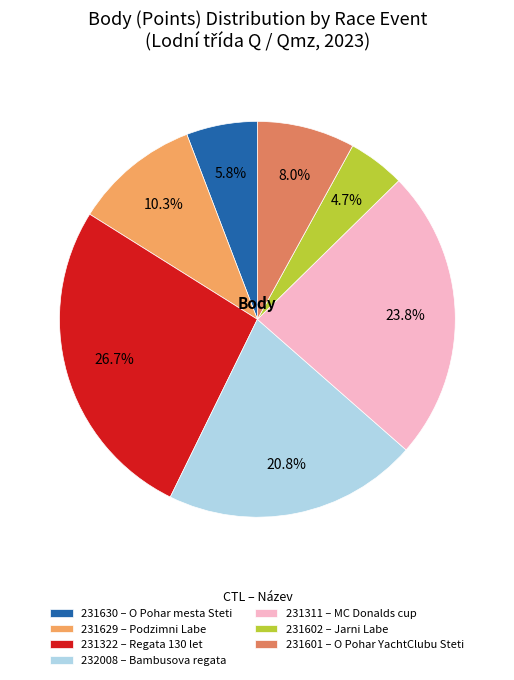

Rank the categories by value from highest to lowest.

231322, 231311, 232008, 231629, 231601, 231630, 231602